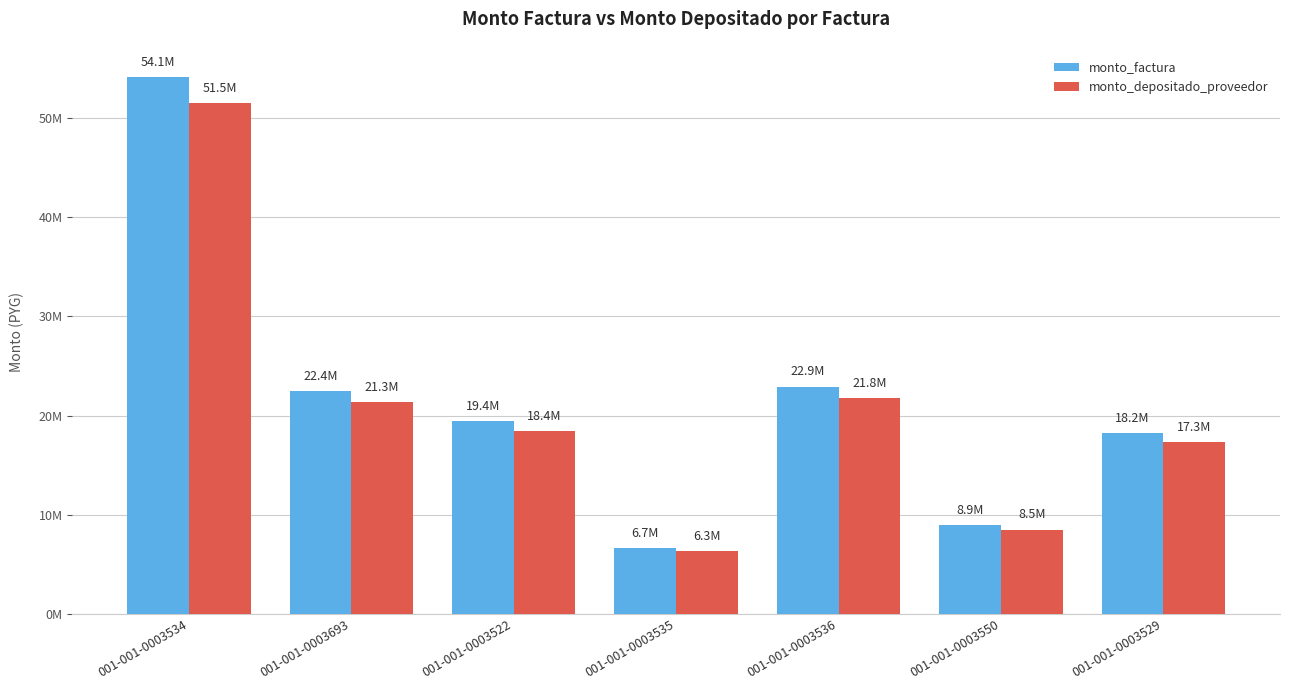

What is the label of the 6th bar from the right?

001-001-0003693